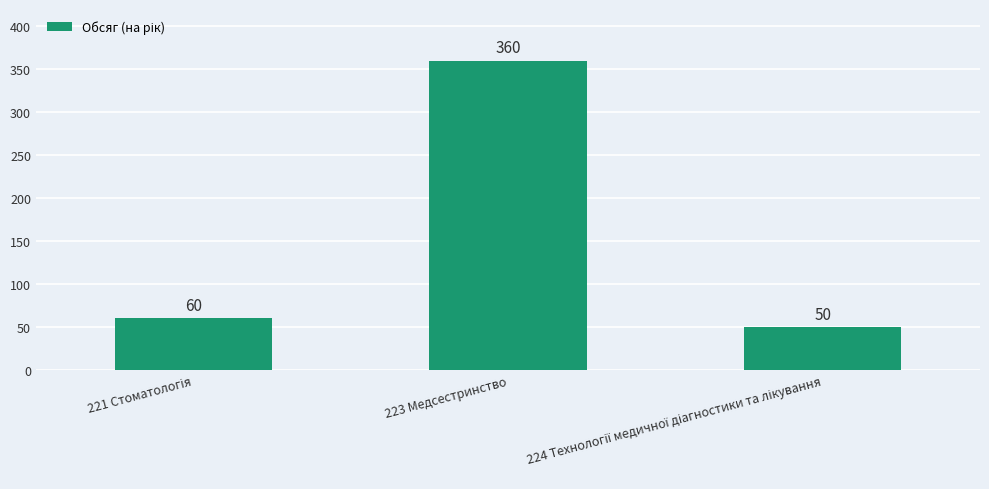

True or false: the data shows 360 at 223 Медсестринство.

True